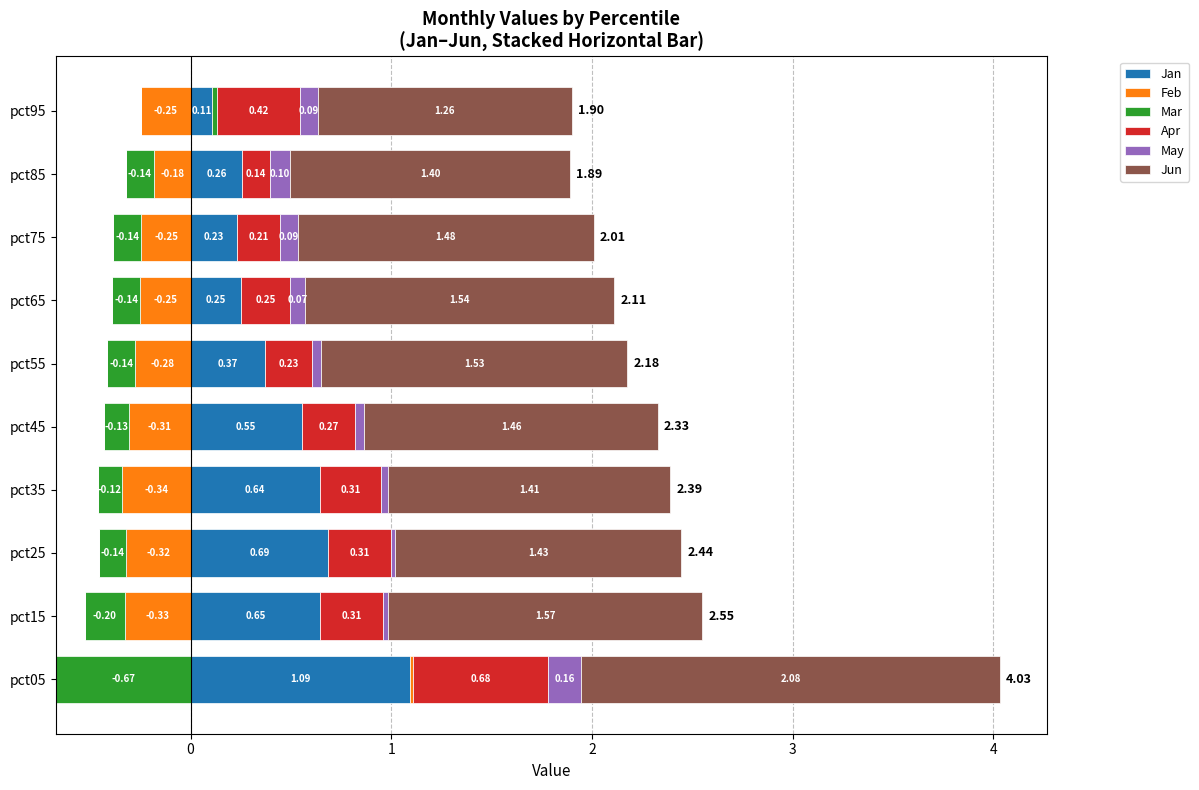

Which series has the largest total across all categories?

Jun